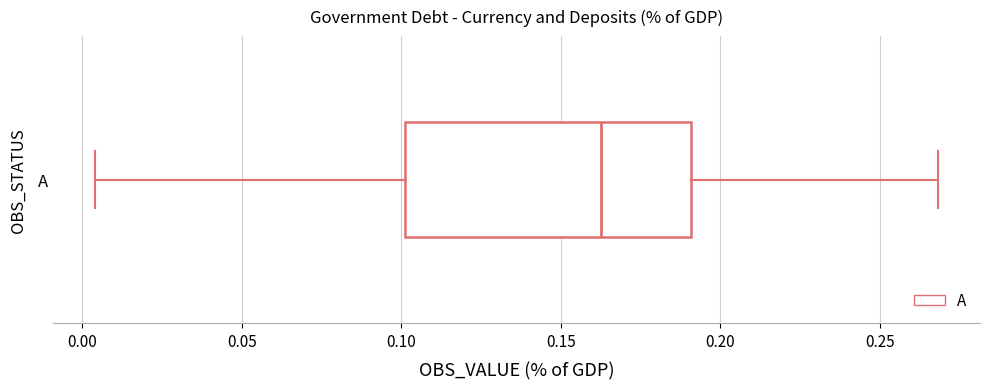

Read this box plot against the x-axis: the position of the median line, the range covered by the box, and the ends of both whiskers. The values are not printed on the chart, so give them approximately, as read against the axis.

median 0.165, box 0.100 to 0.190, whiskers 0.005 to 0.270